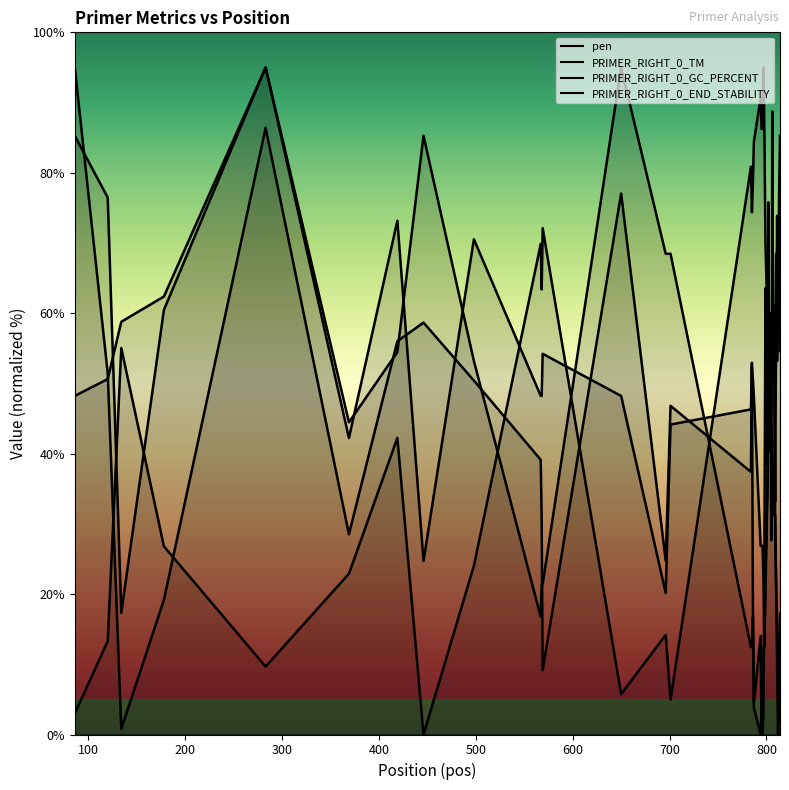

Is it true that PRIMER_RIGHT_0_GC_PERCENT equals 141.7 at 814?

False